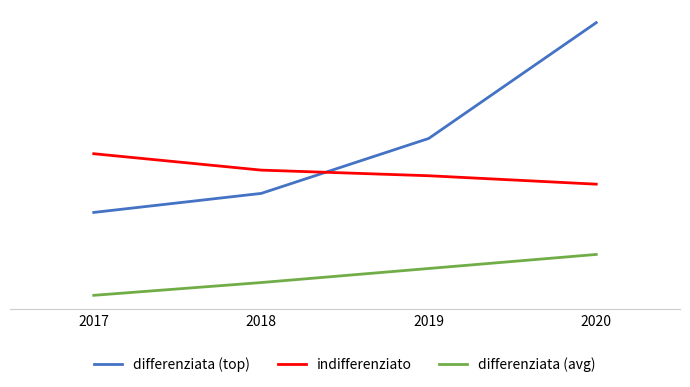

Does the chart display data point markers on the line(s)?

No